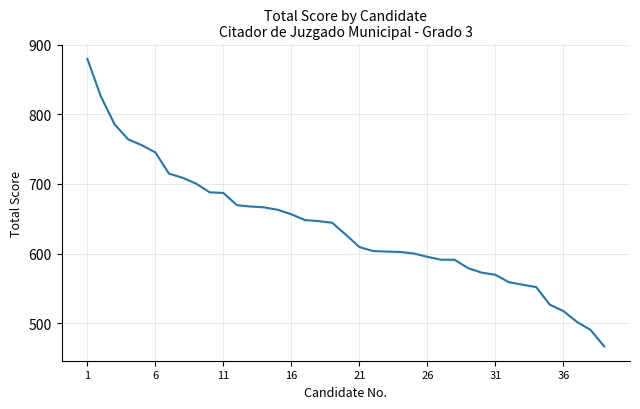

What is the greatest value displayed?

879.5